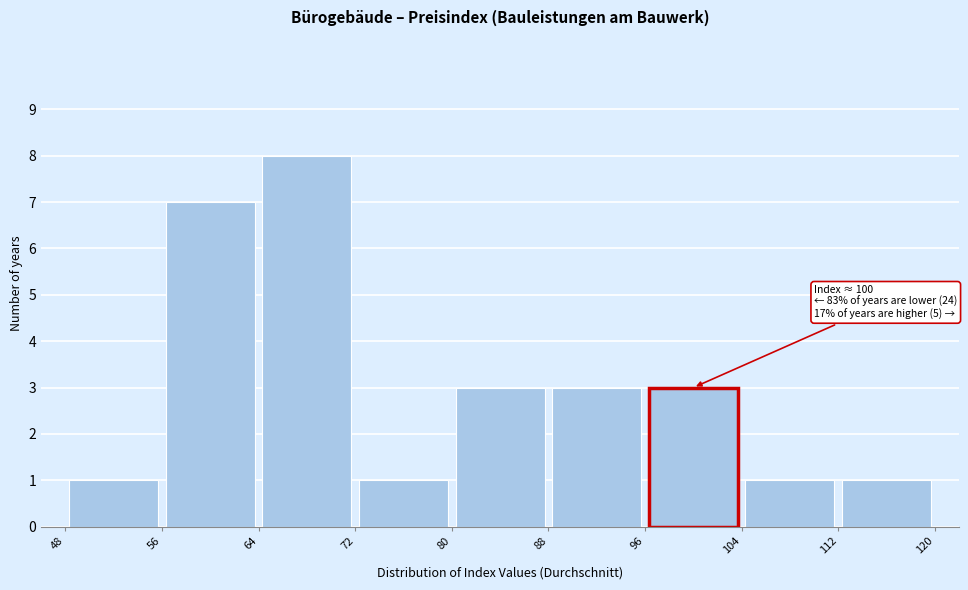

Which range on the x-axis has the tallest bar?

64 to 72